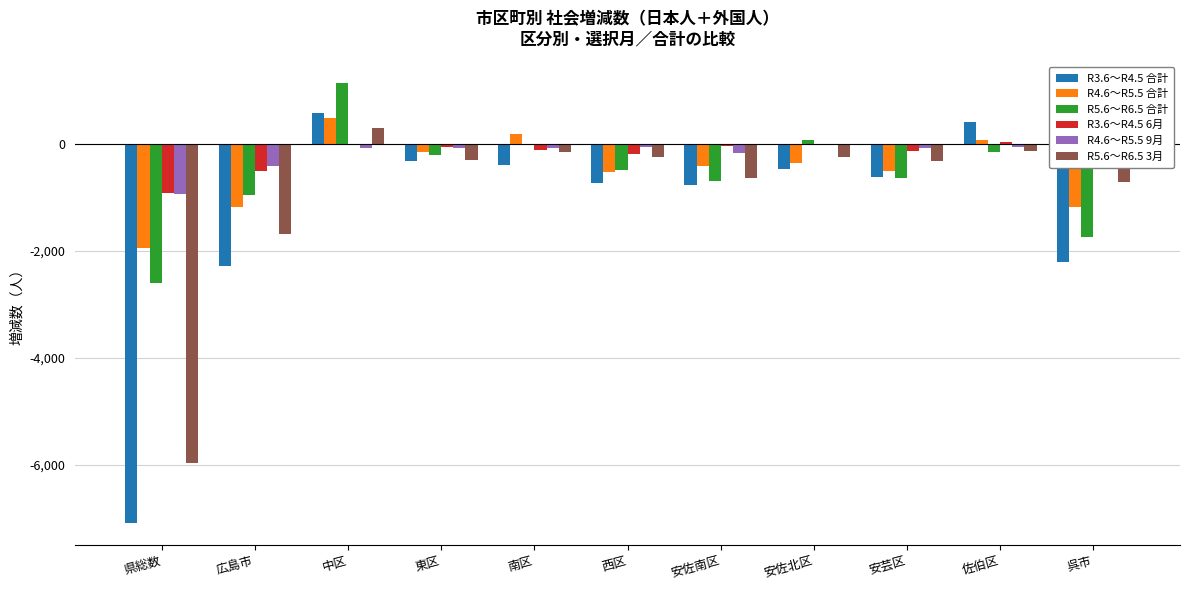

True or false: R5.6～R6.5 3月 has a value of 298 at 中区.

True